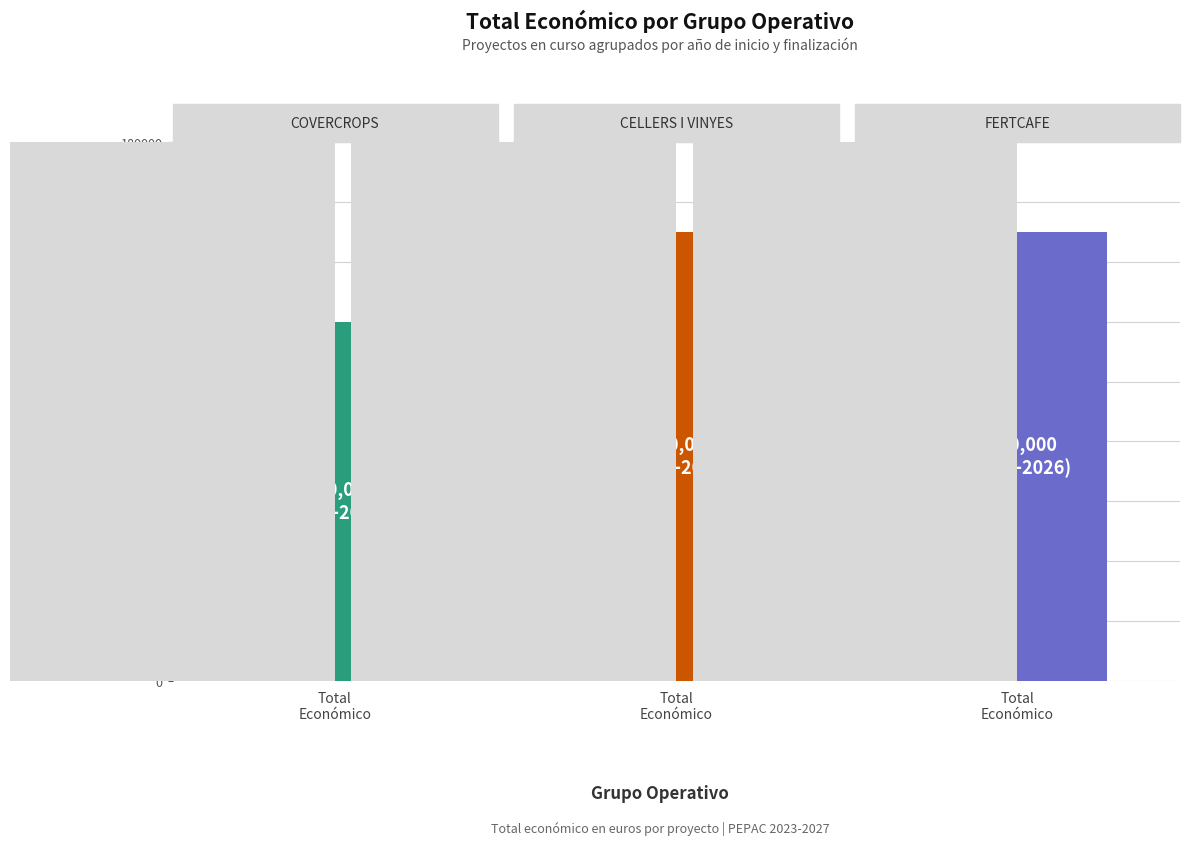

Which has a higher value, FERTCAFE or CELLERS I VINYES DEL JILOCA?

FERTCAFE